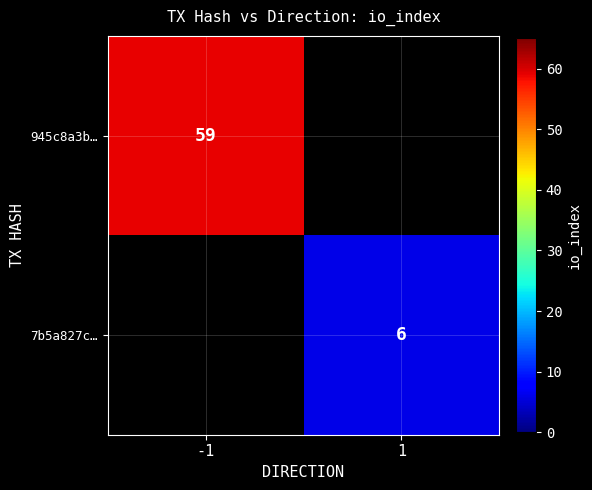

The value of 945c8a3b… at -1 is 59. True or false?

True